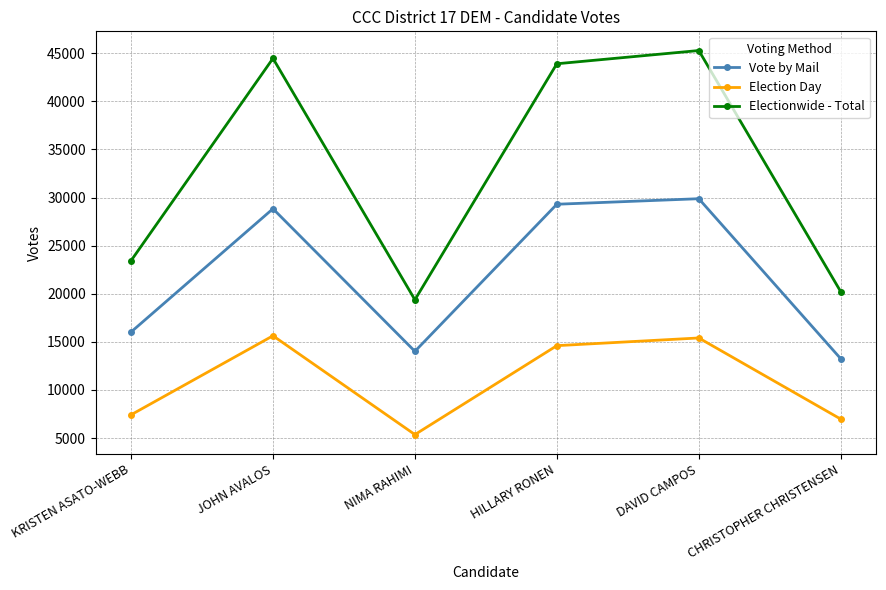

What is the sum of all Electionwide - Total values?

196679